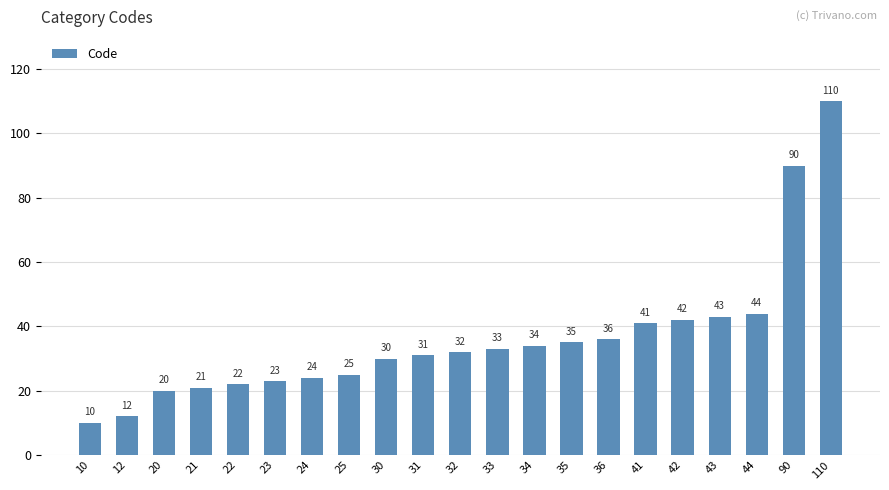

What is the sum of the values at 35 and 33?

68